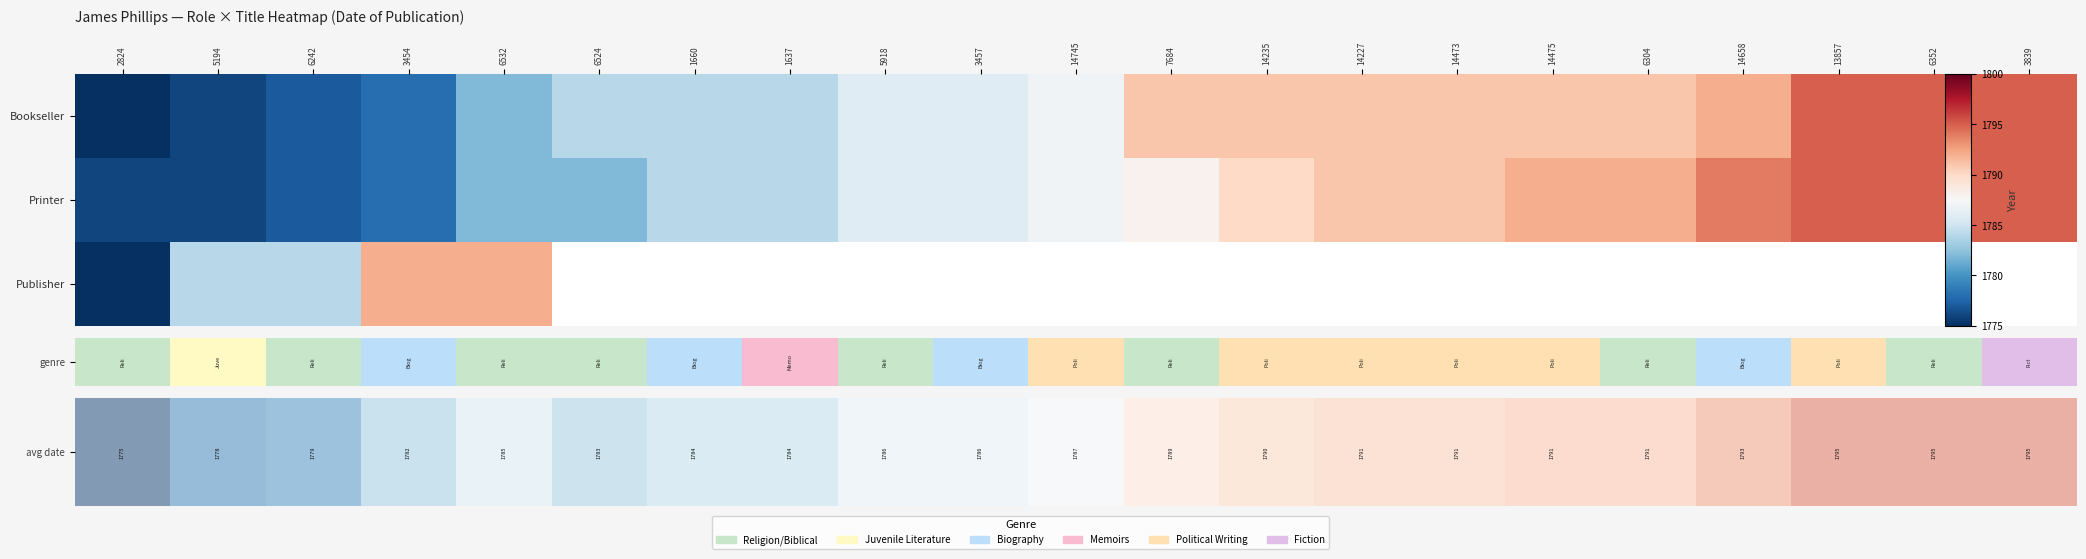

At which label does Printer reach its peak?

13857